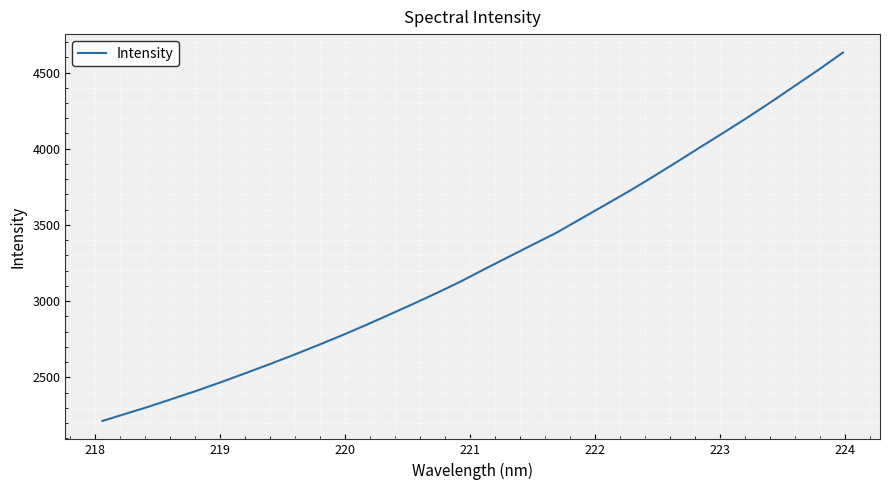

True or false: the data has more than 0 interior local peaks.

False